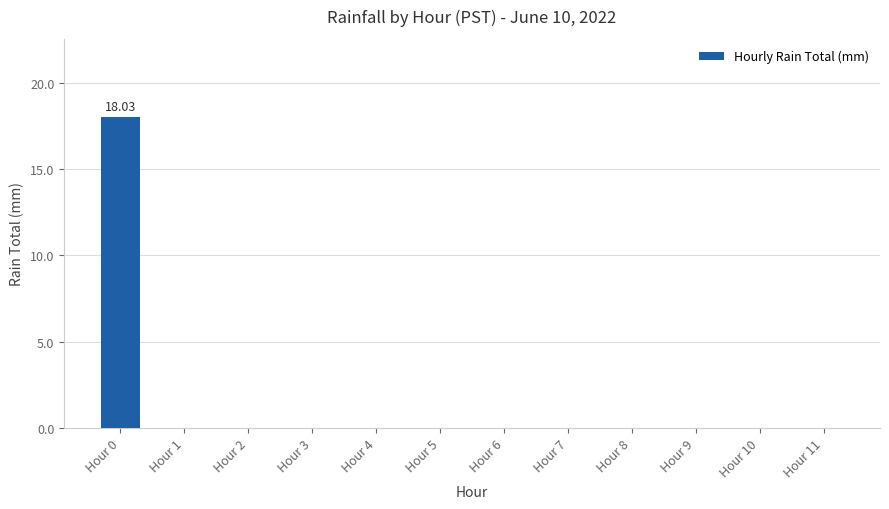

What is the change in value from Hour 0 to Hour 8?

-18.0